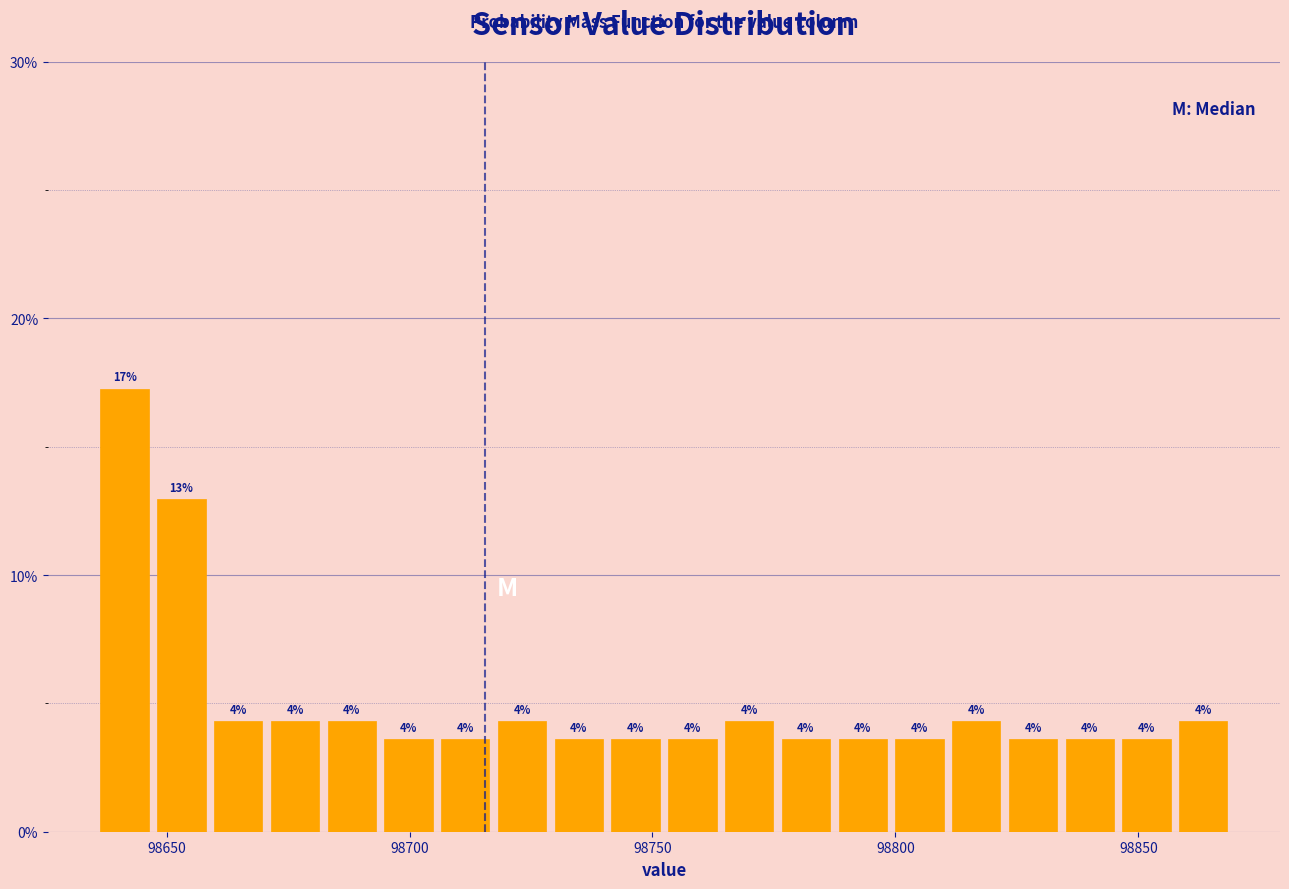

Read against the x-axis, roughly where is the centre of the tallest bar?

98640